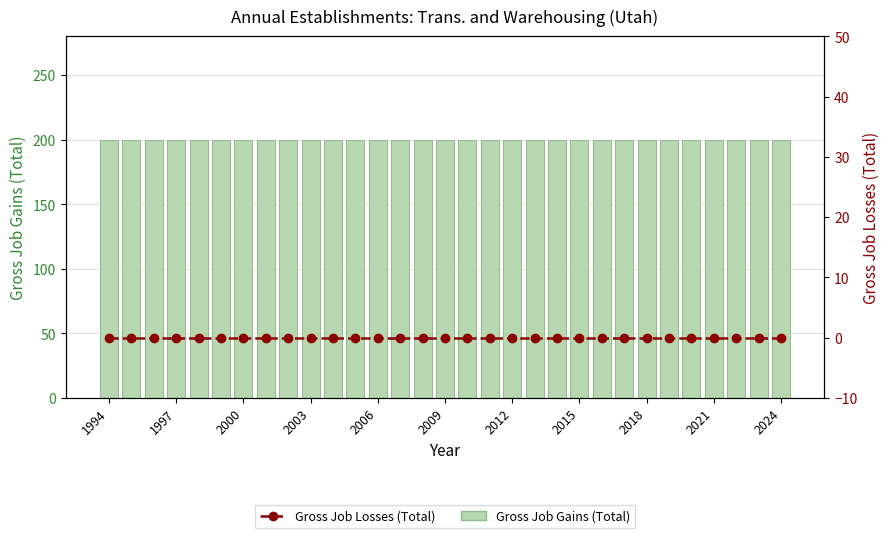

Which label corresponds to the largest value in the chart?

1994